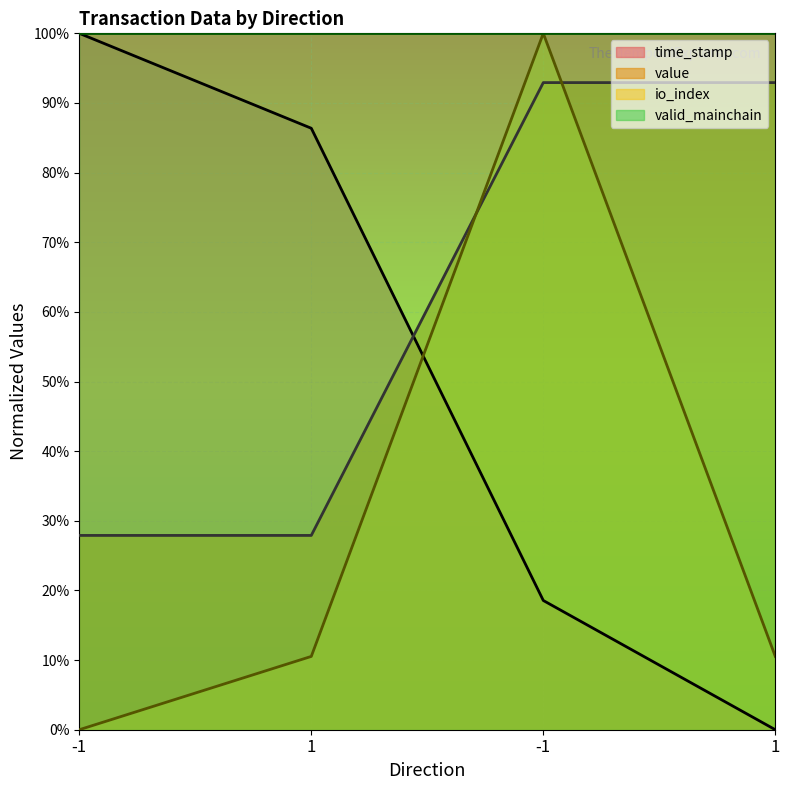

Which series changed the most between -1 and 1?

time_stamp